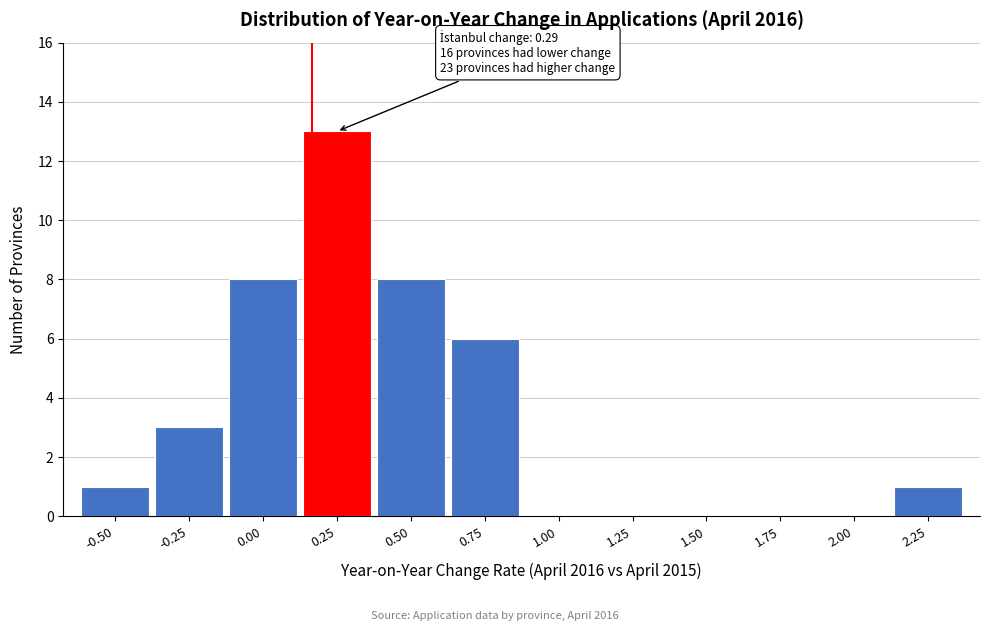

Reading left to right, transcribe all the data shown in this chart.

-0.50=1	-0.25=3	0.00=8	0.25=13	0.50=8	0.75=6	1.00=0	1.25=0	1.50=0	1.75=0	2.00=0	2.25=1